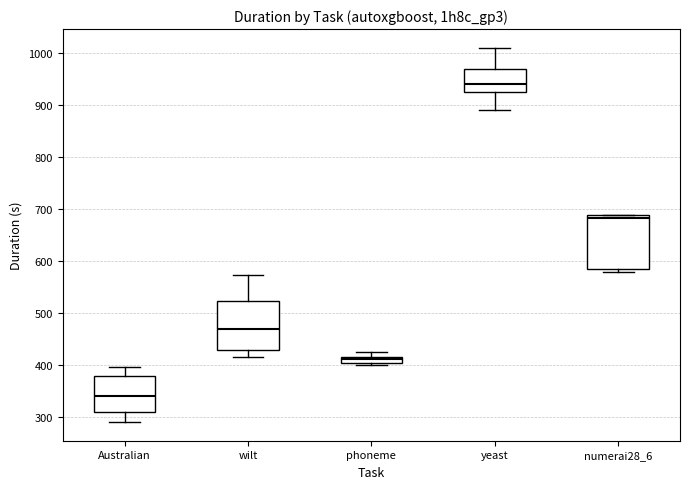

Which box has the highest median line?

yeast